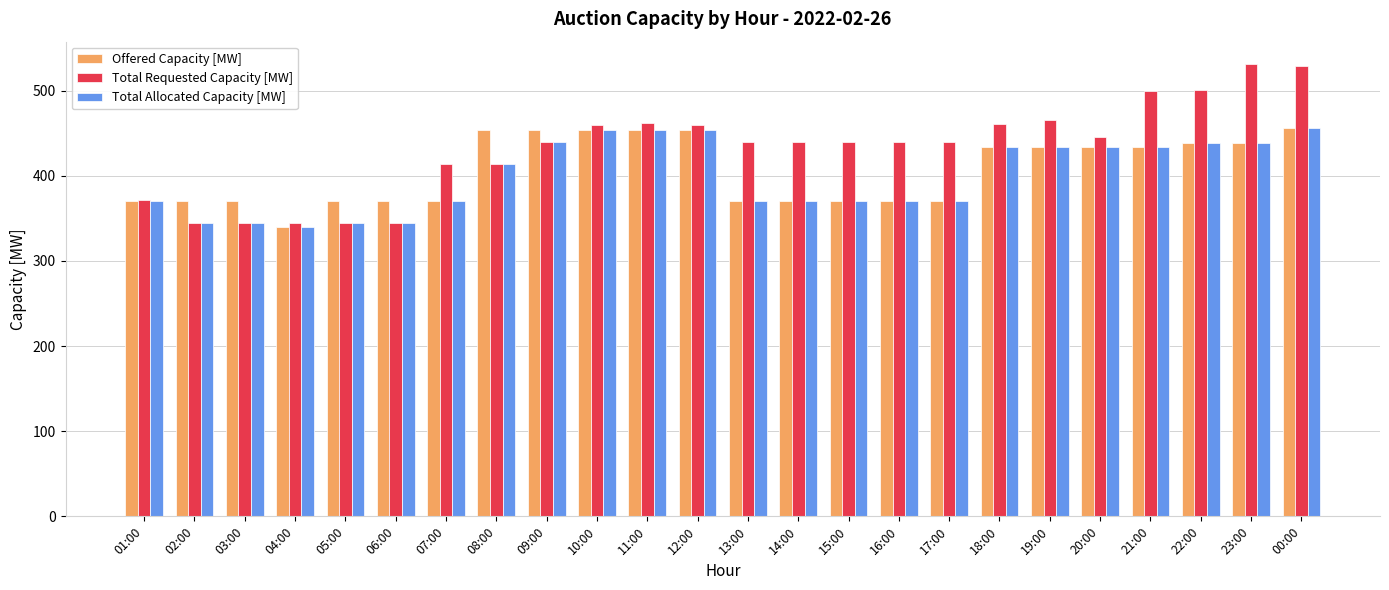

What is the label of the 5th bar from the right?

20:00